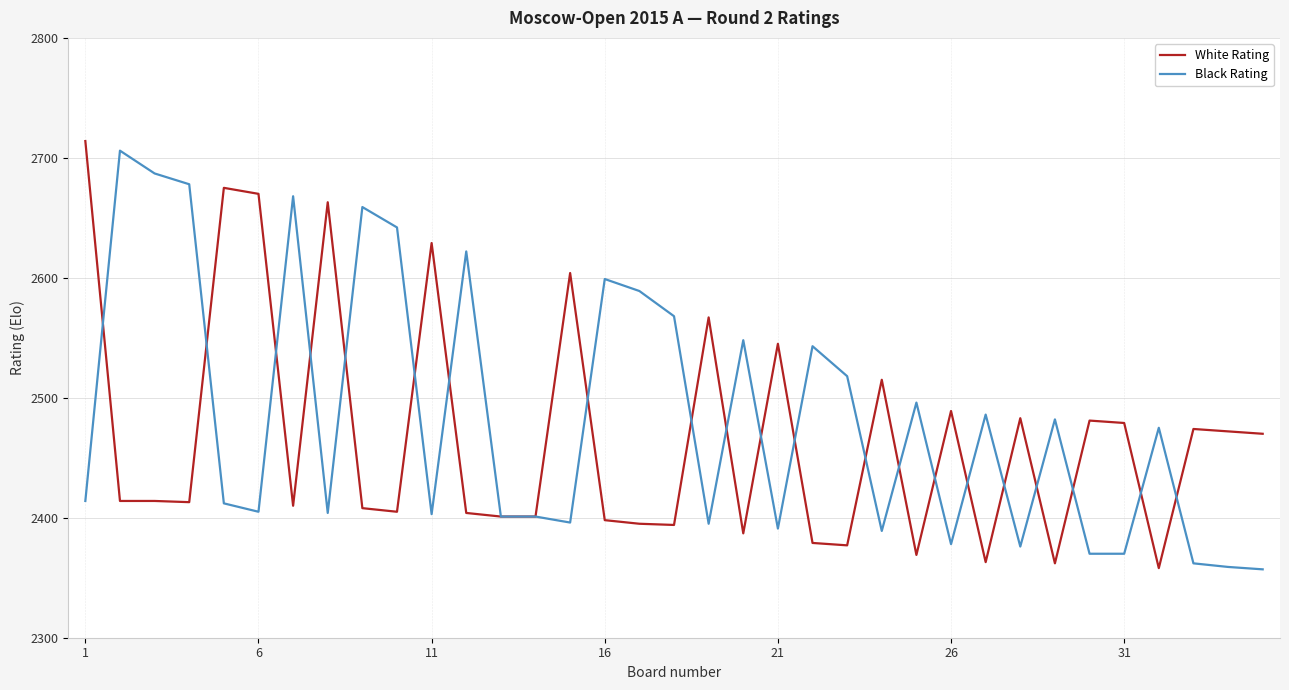

What is the smallest value displayed?

2357